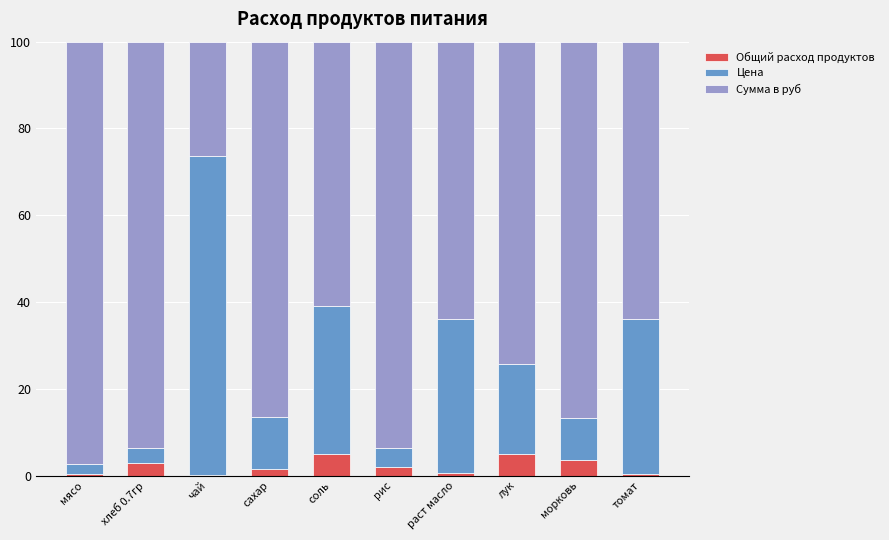

What is the highest value of the Общий расход продуктов series?

5.1